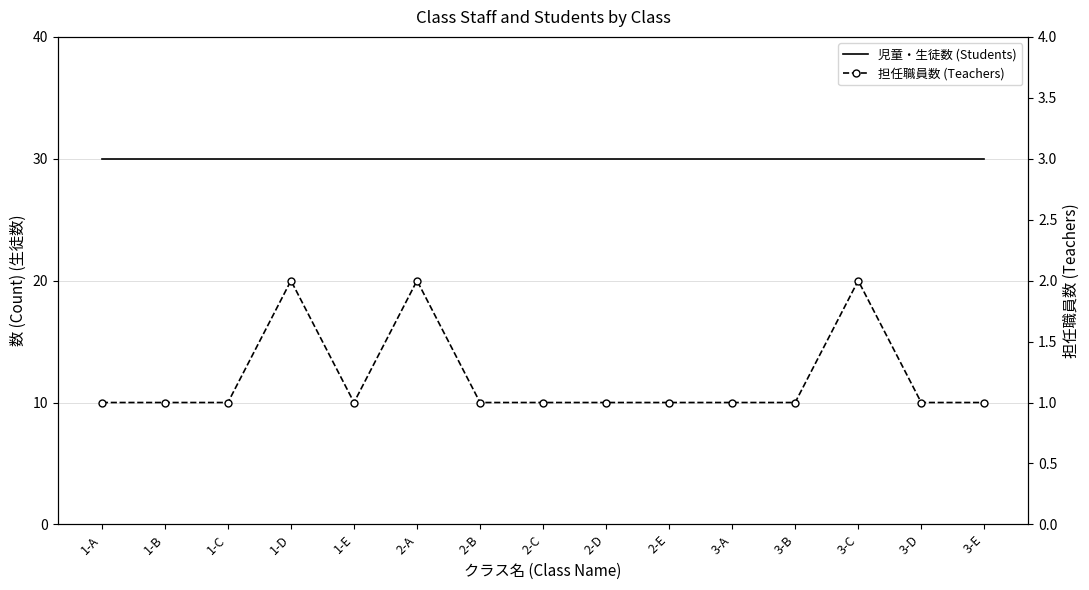

What is the difference between the 担任職員数 (Teachers) values at 2-A and 1-A?

1